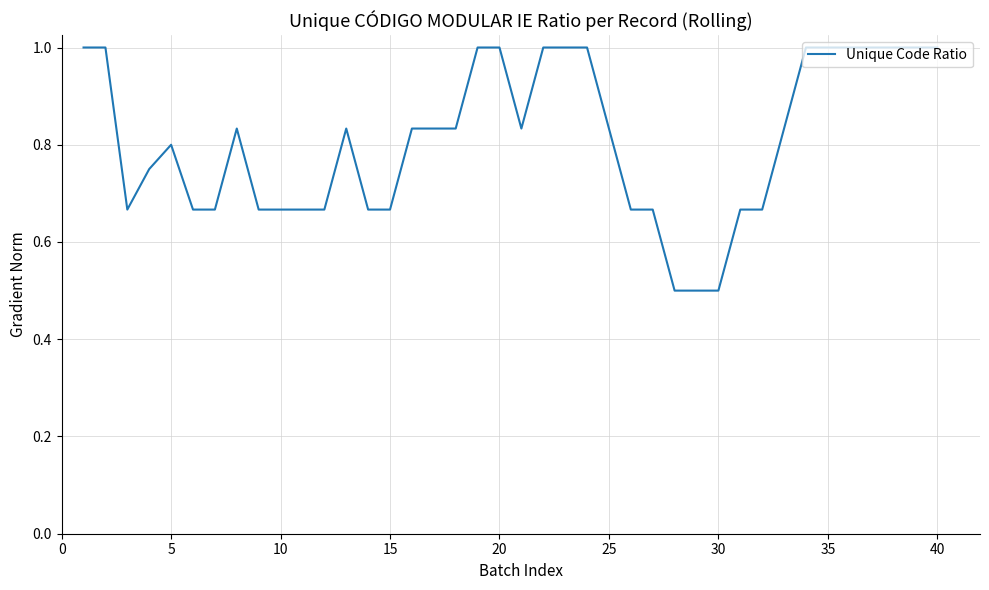

What is the greatest value displayed?

1.0